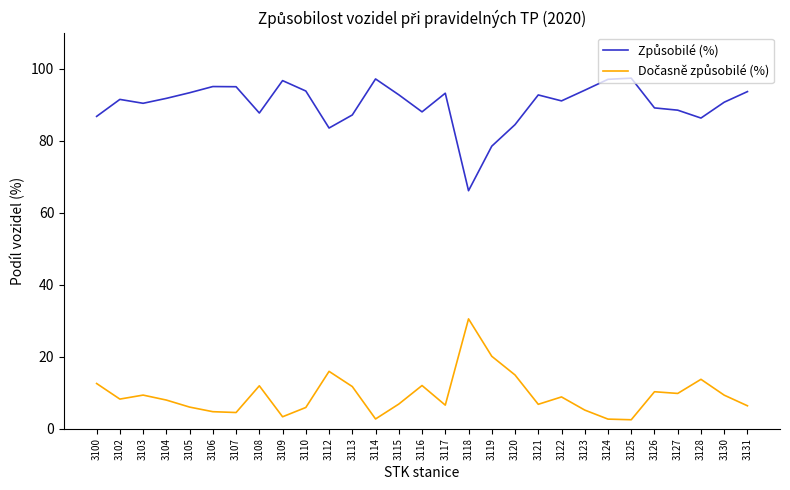

What is the greatest value displayed?

97.4